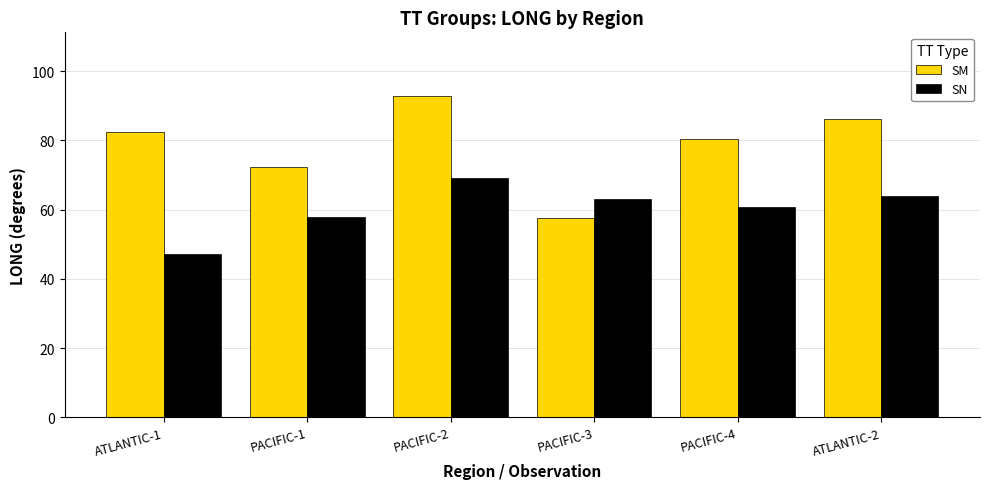

How many bars are there in each group?

2